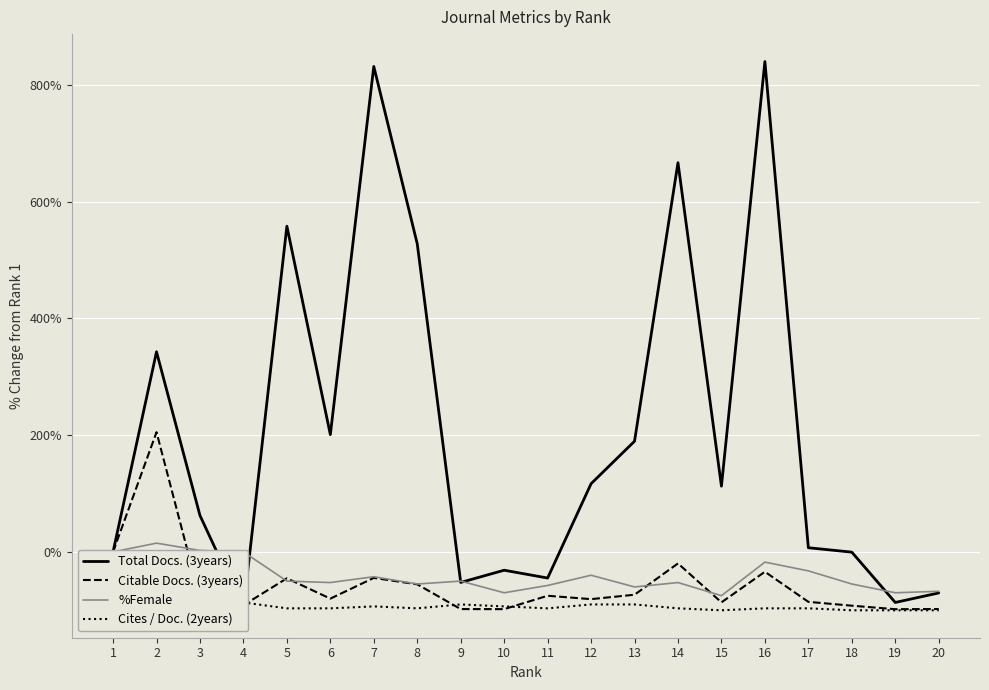

How many values in Cites / Doc. (2years) are below zero?

19